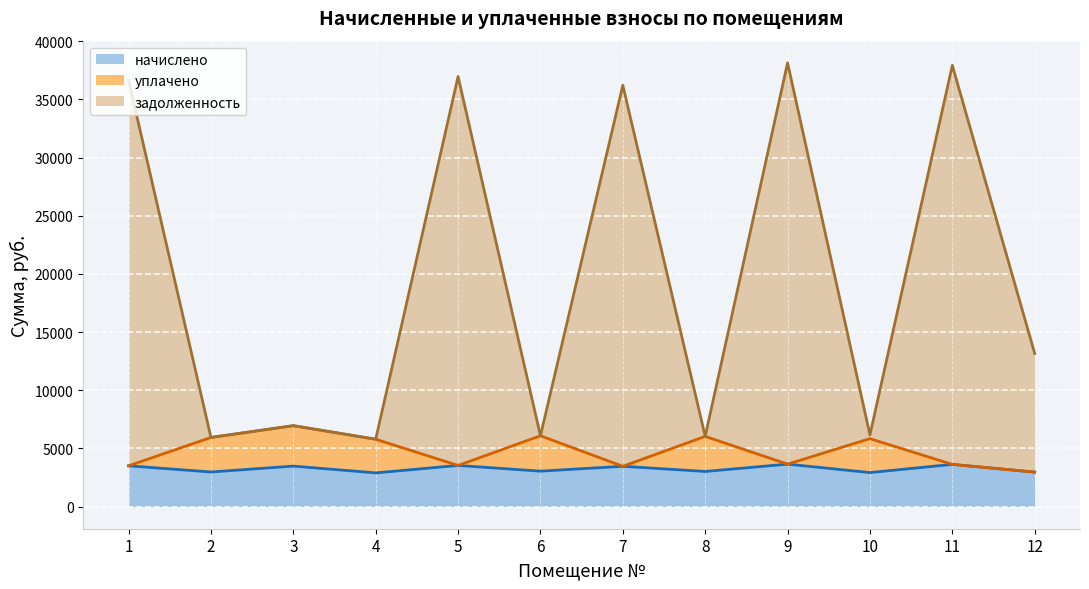

At how many categories does at least one series exceed 3834?

12